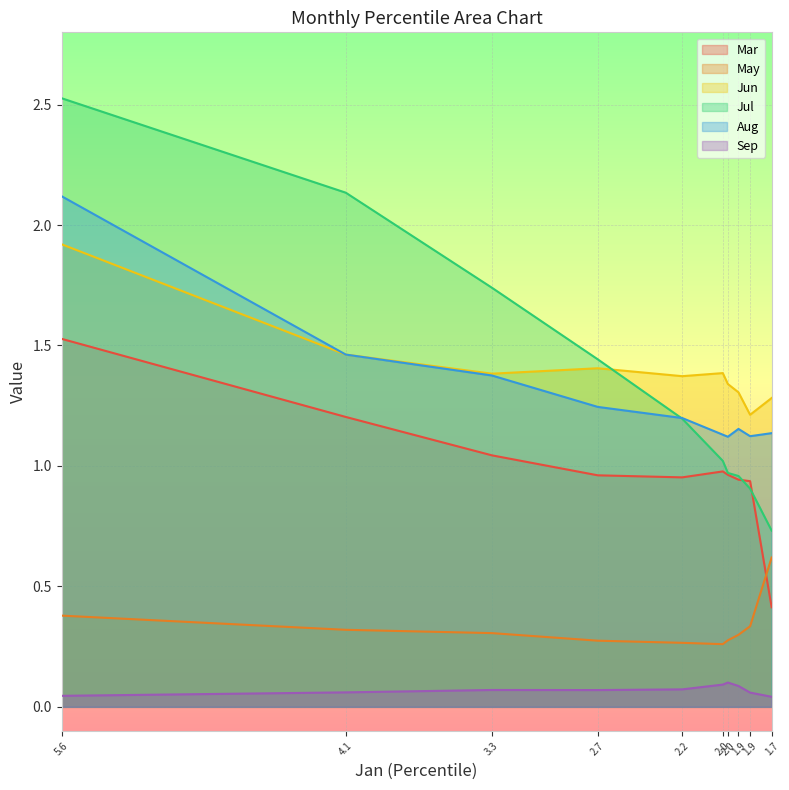

What is the difference between the second highest and second lowest values in the Mar series?

0.3